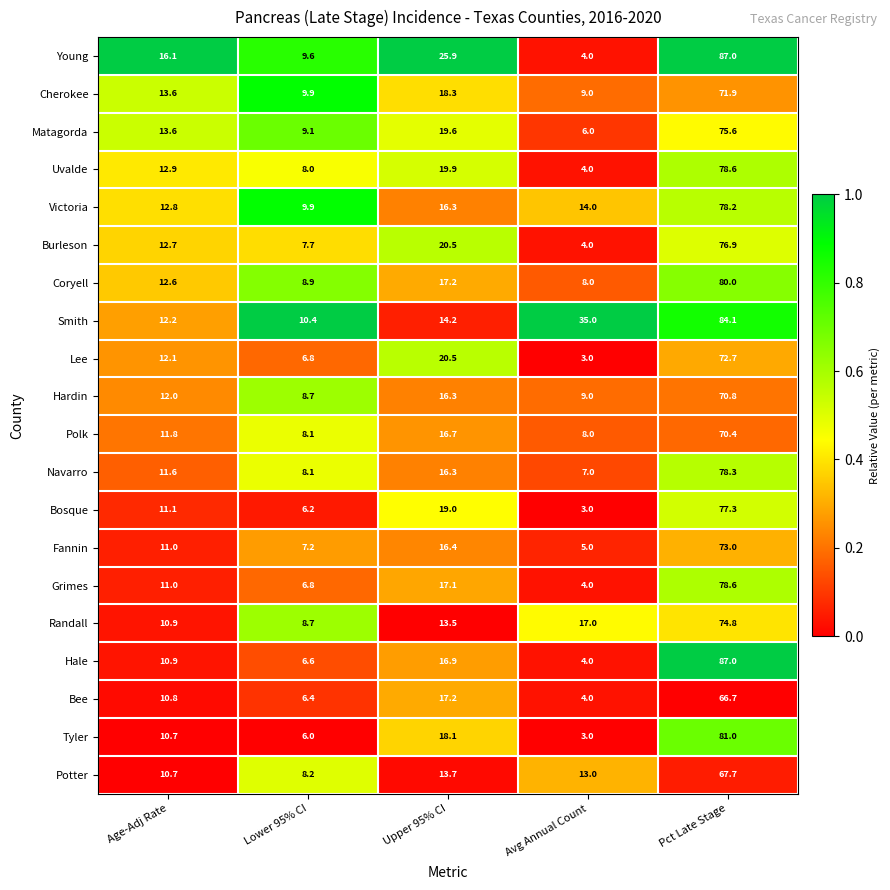

What is the lowest value of the Burleson series?

4.0